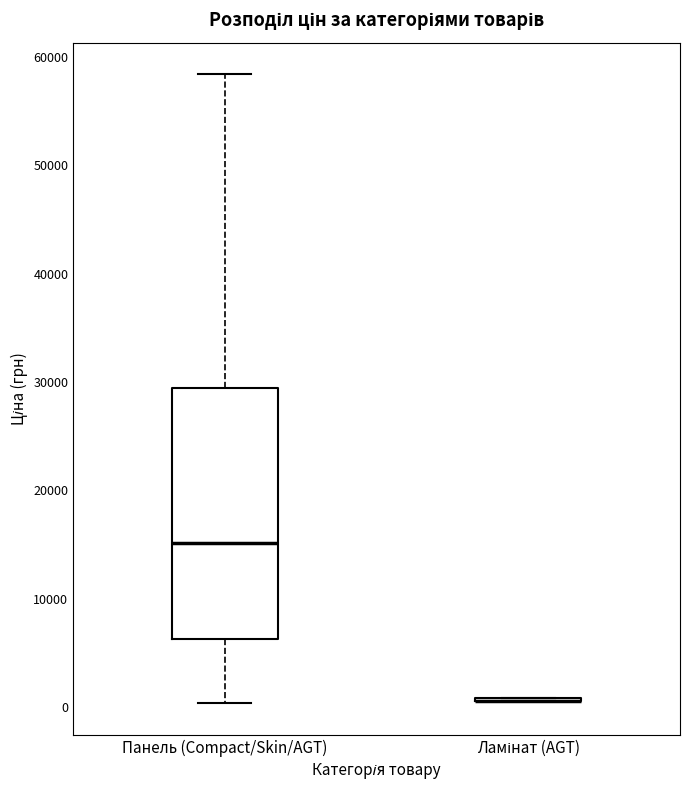

Reading left to right, transcribe this box plot: for each box, give where its median line is, the range the box spans, and where its two whiskers end, as read against the y-axis. The values are not printed on the chart, so give them approximately, as read against the axis.

Панель (Compact/Skin/AGT): median 15000, box 6000 to 29000, whiskers 0 to 58000
Ламінат (AGT): box collapsed to a line at 1000, whiskers 1000 to 1000